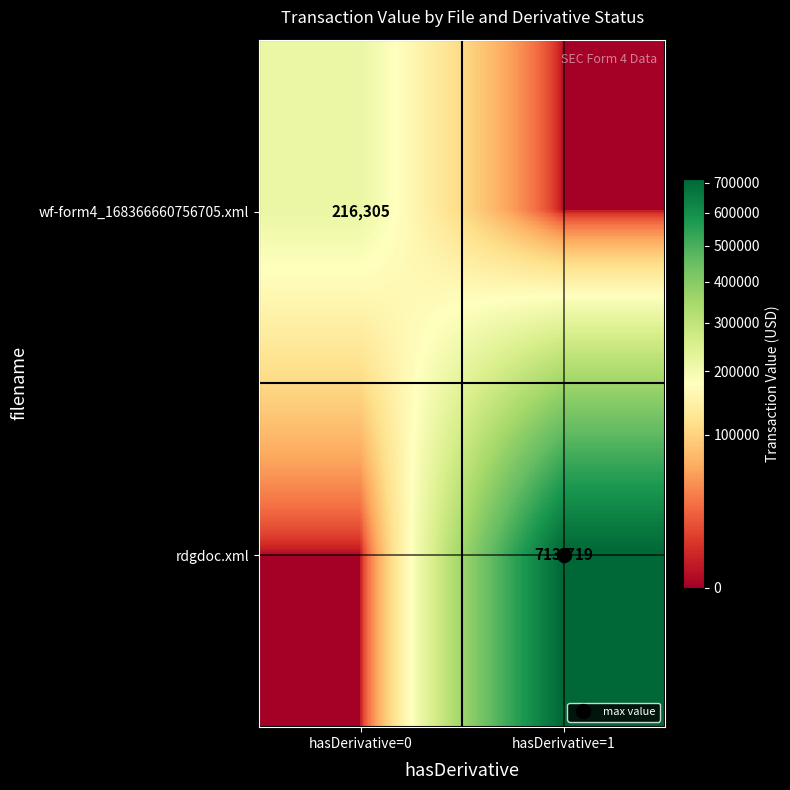

At which label does rdgdoc.xml reach its peak?

hasDerivative=1